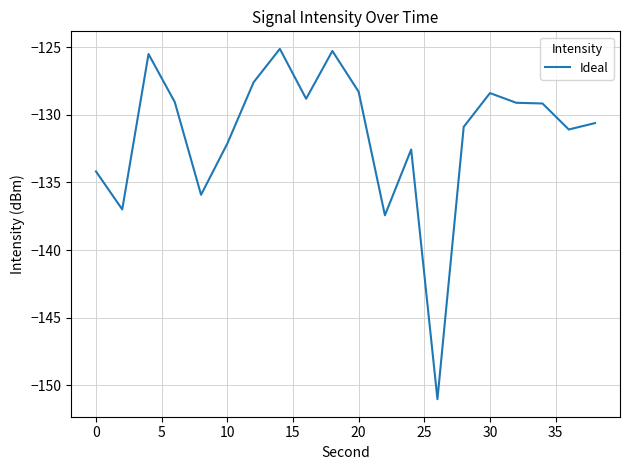

True or false: the data has more than 1 interior local peaks.

True